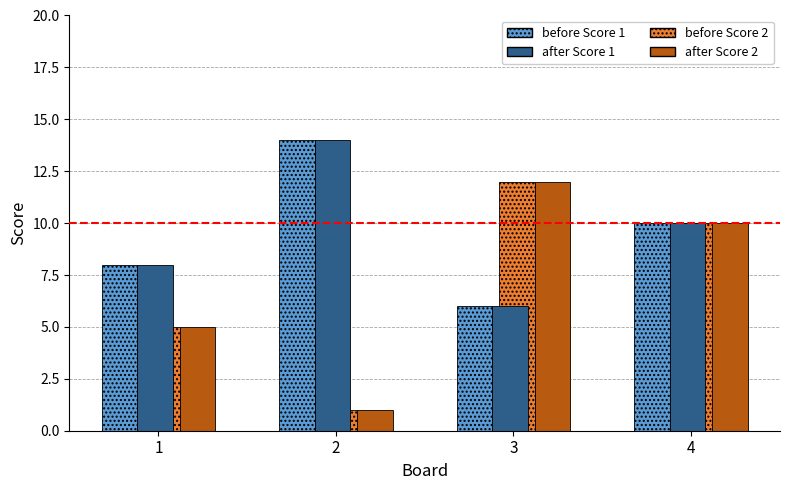

What is the maximum value shown in the chart?

14